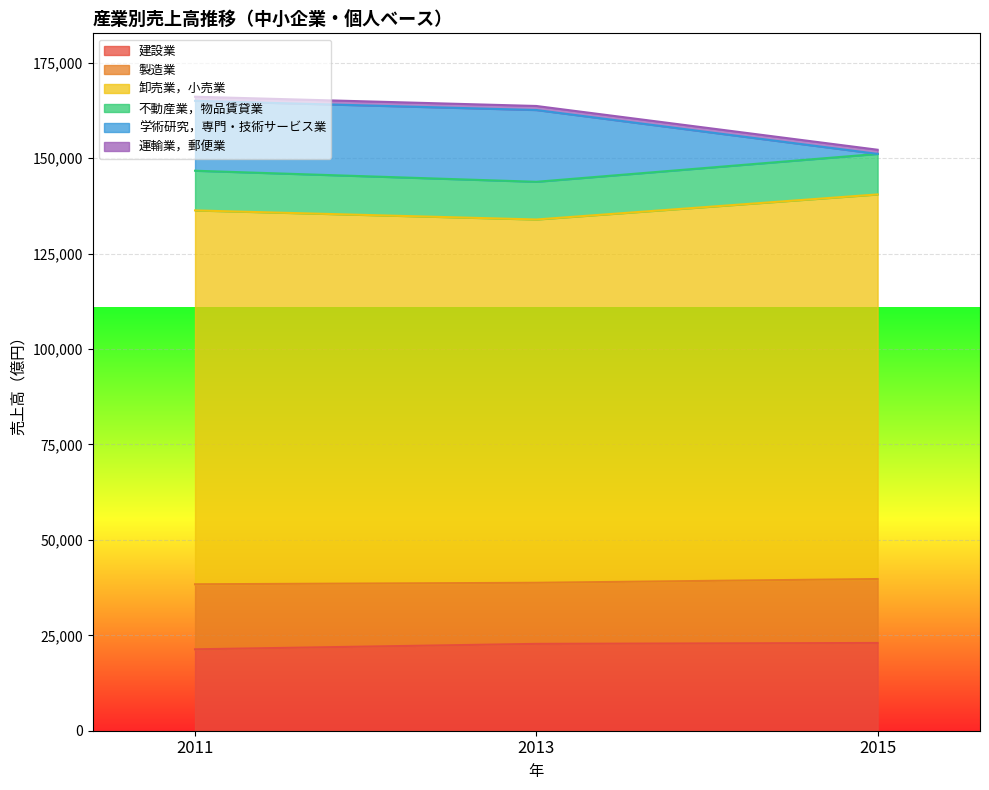

What is the maximum value for 建設業?

22993.3